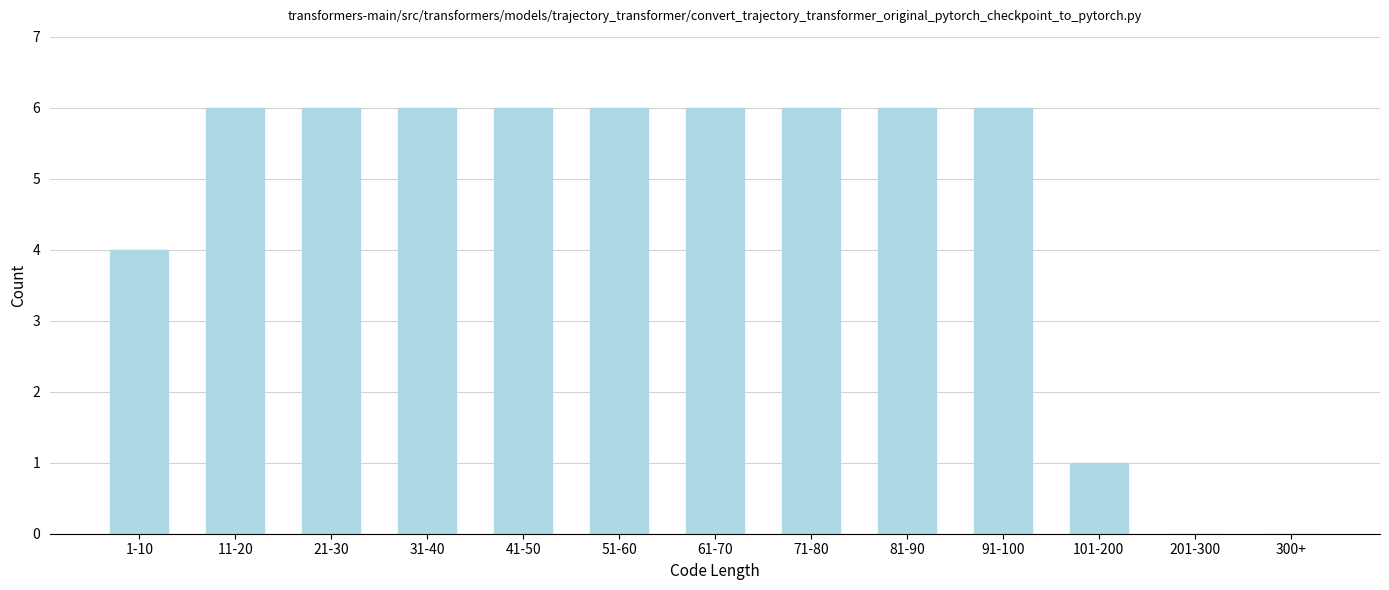

Reading right to left, transcribe all the data shown in this chart.

300+=0	201-300=0	101-200=1	91-100=6	81-90=6	71-80=6	61-70=6	51-60=6	41-50=6	31-40=6	21-30=6	11-20=6	1-10=4